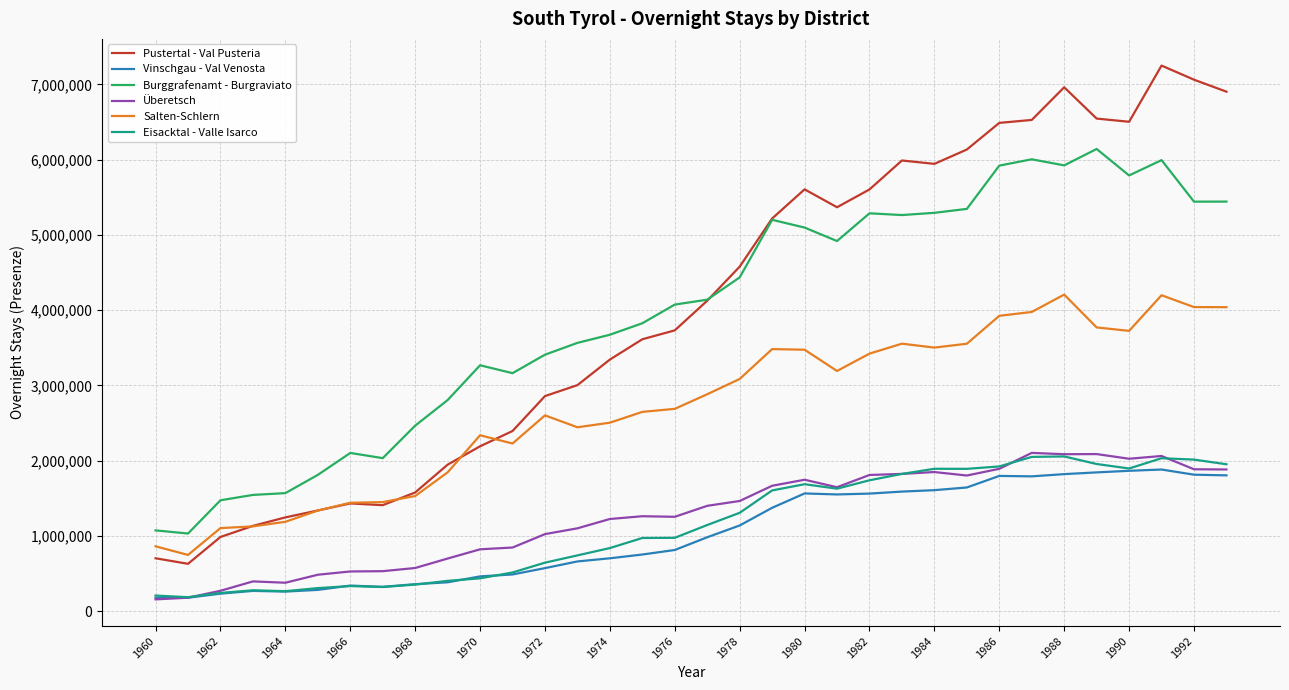

What is the sum of all Burggrafenamt - Burgraviato values?

134509684